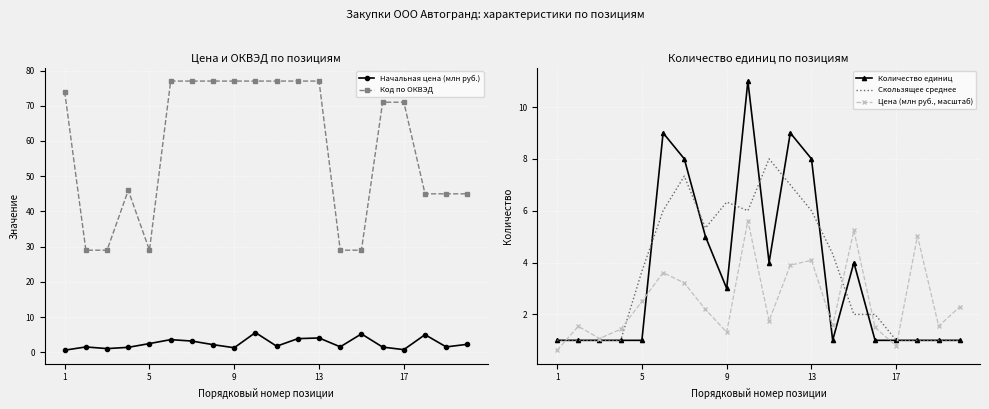

Which series has the largest total across all categories?

Код по ОКВЭД